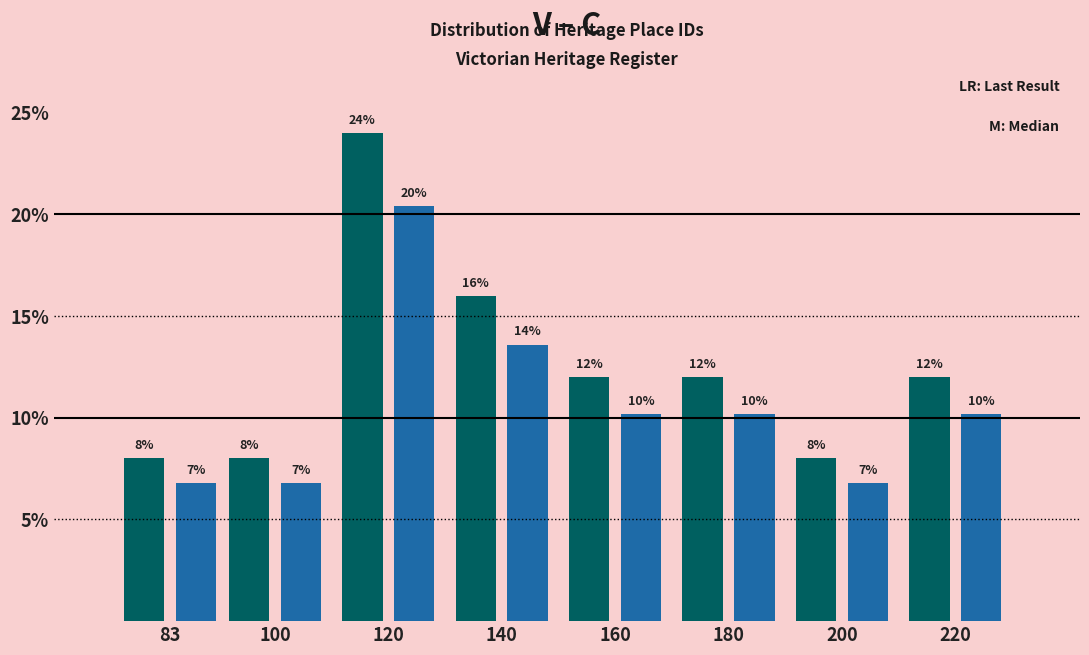

Which label corresponds to the largest value in the chart?

120